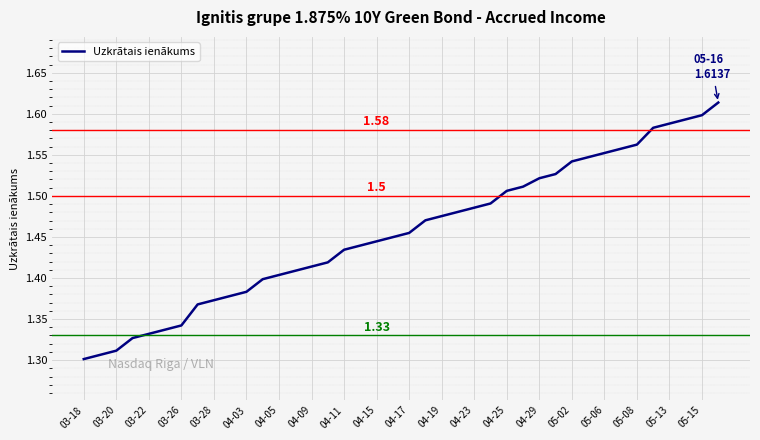

Does the chart display data point markers on the line(s)?

No